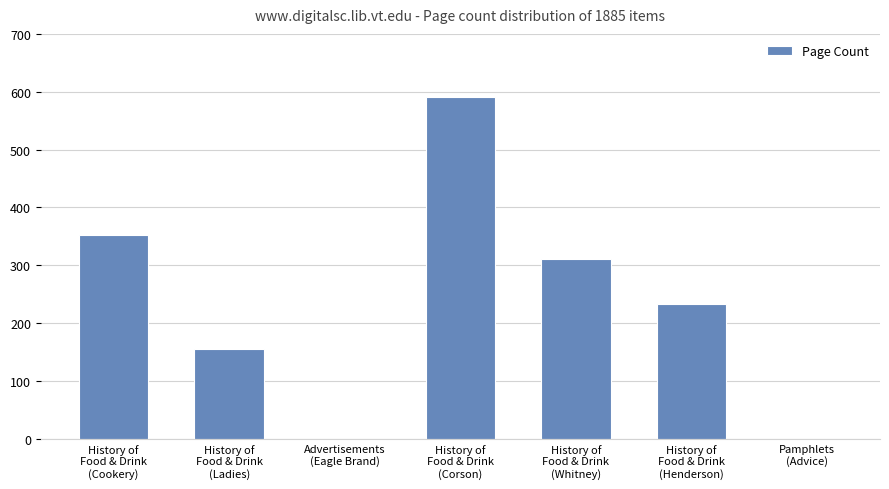

What is the maximum value shown in the chart?

591